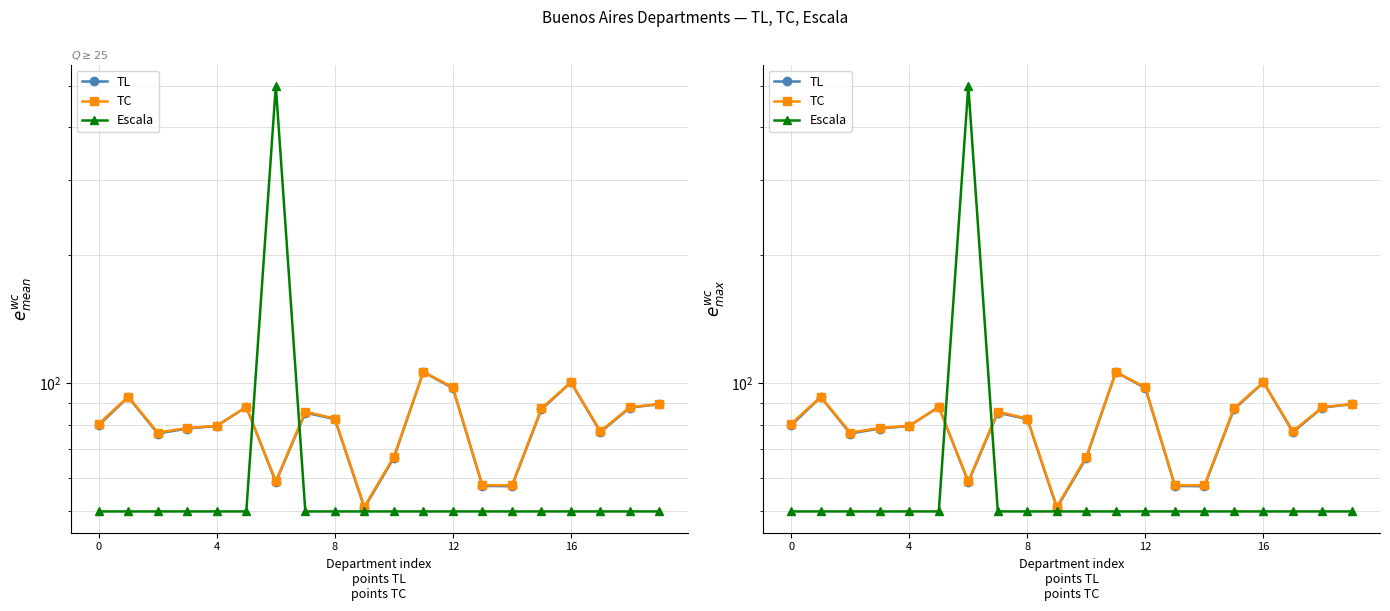

How many intersections are there between Escala and TL?

2